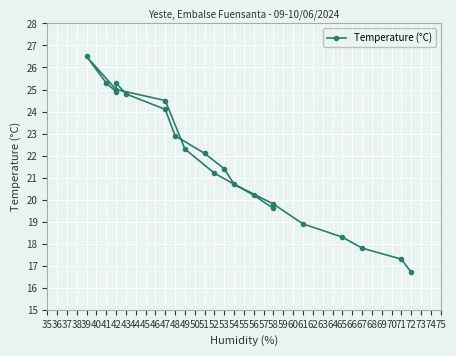

What is the greatest value displayed?

26.5